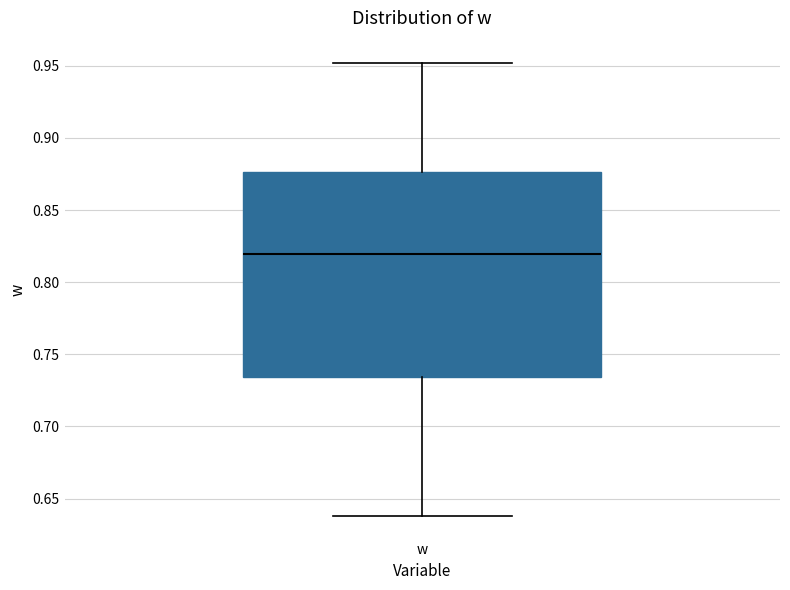

Read this box plot against the y-axis: the position of the median line, the range covered by the box, and the ends of both whiskers. The values are not printed on the chart, so give them approximately, as read against the axis.

median 0.820, box 0.735 to 0.875, whiskers 0.640 to 0.950